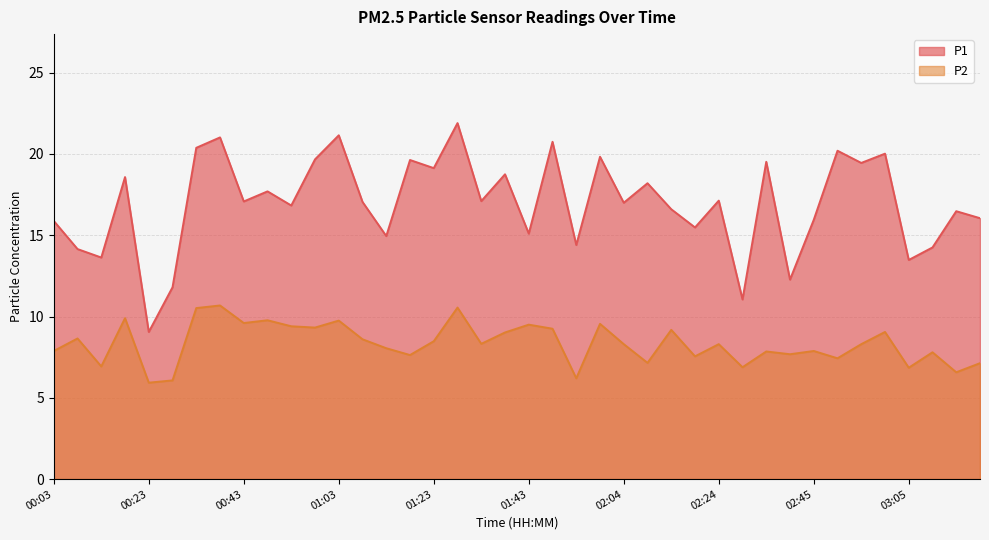

Does the chart display data point markers on the line(s)?

No